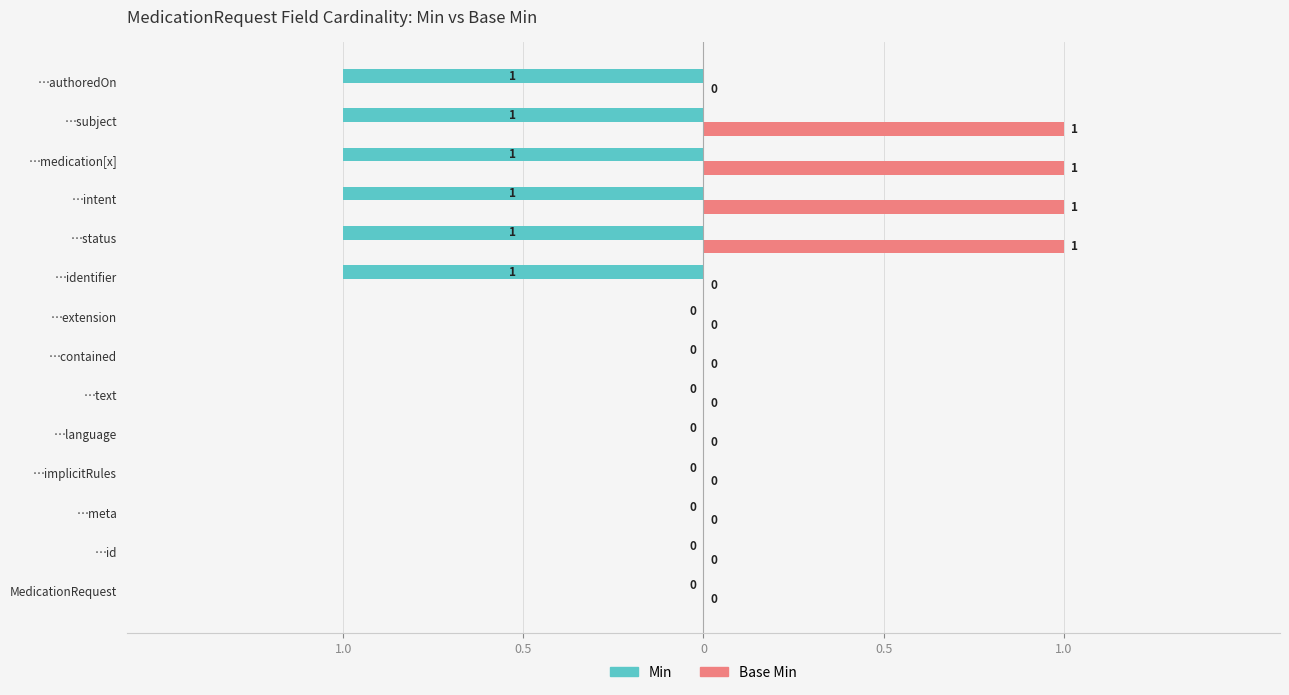

What is the difference between the second highest and second lowest values in the Base Min series?

1